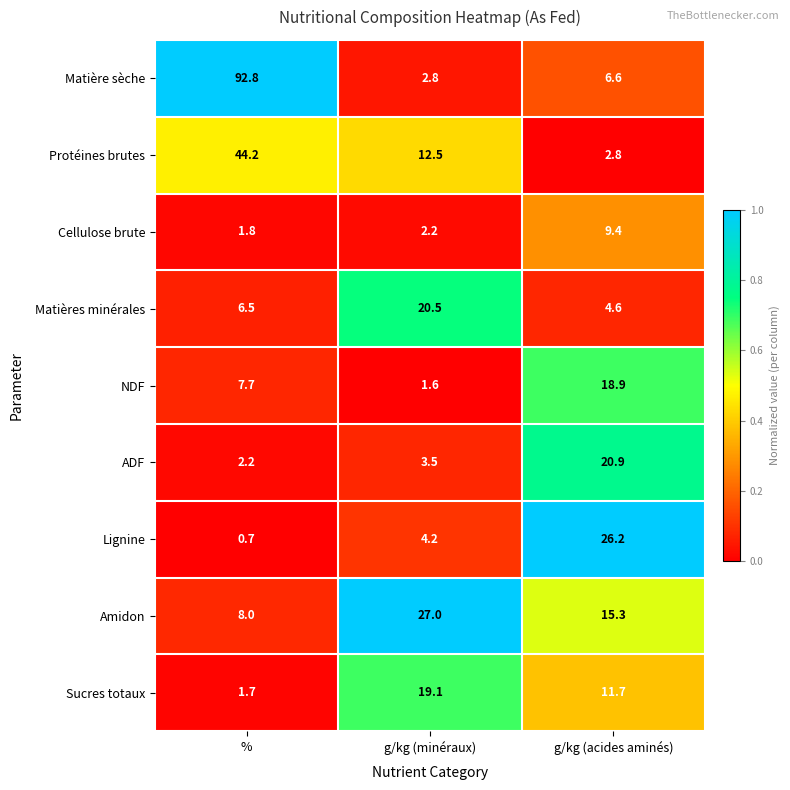

How many categories are shown in the chart?

3